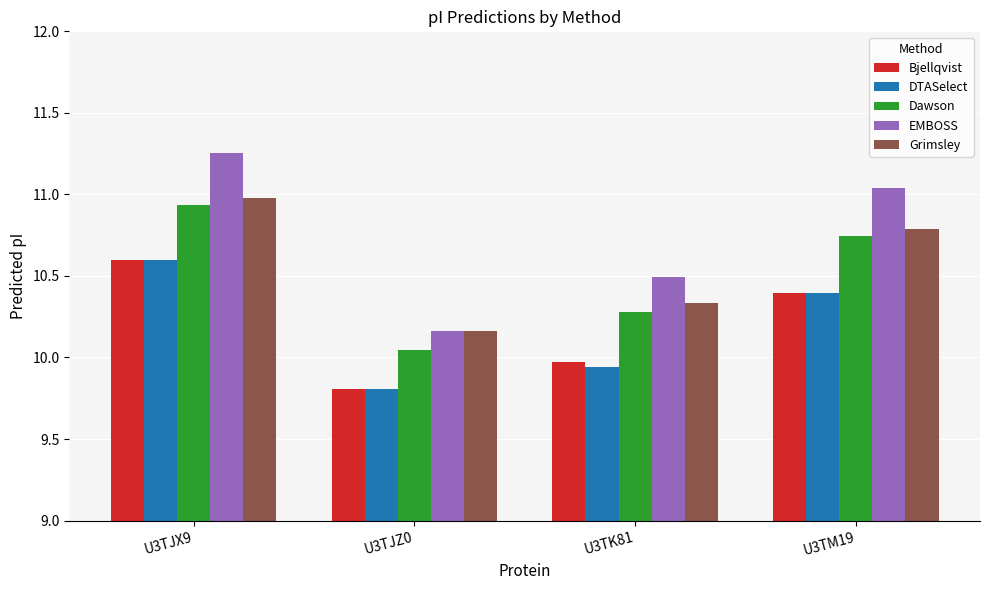

Count the number of categories in the chart.

4